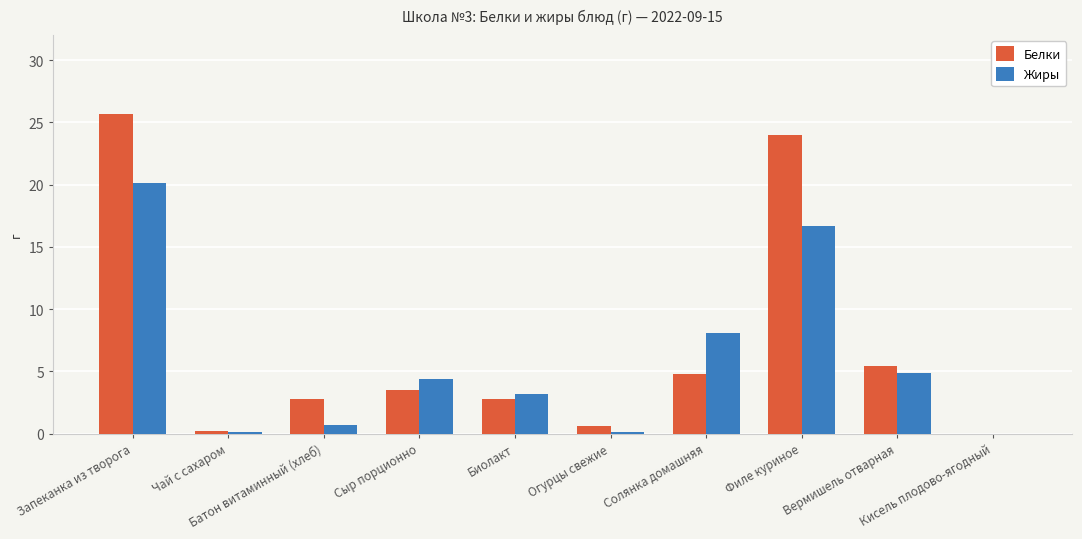

The value of Белки at Кисель плодово-ягодный is 10.4. True or false?

False